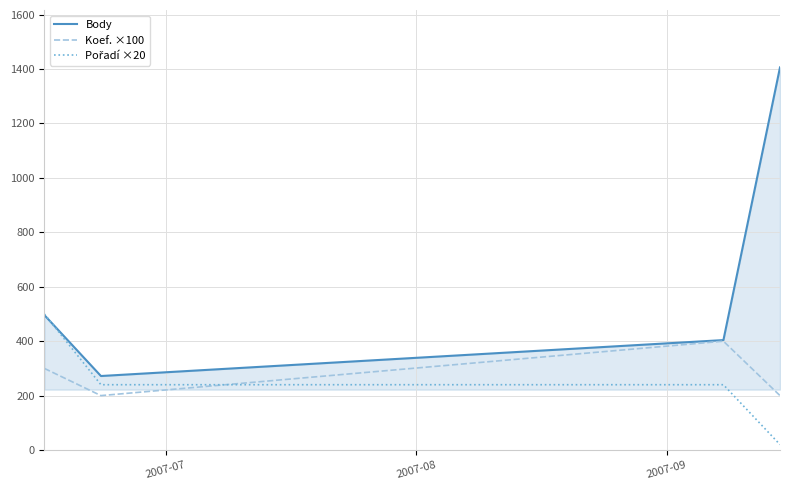

What is the maximum value for Koef. ×100?

400